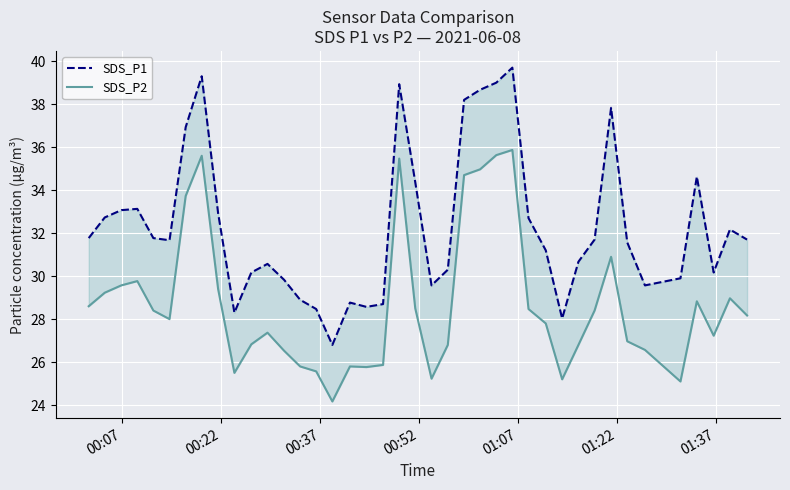

Is the value of SDS_P2 at 11 greater than the value of SDS_P1 at 35?

No